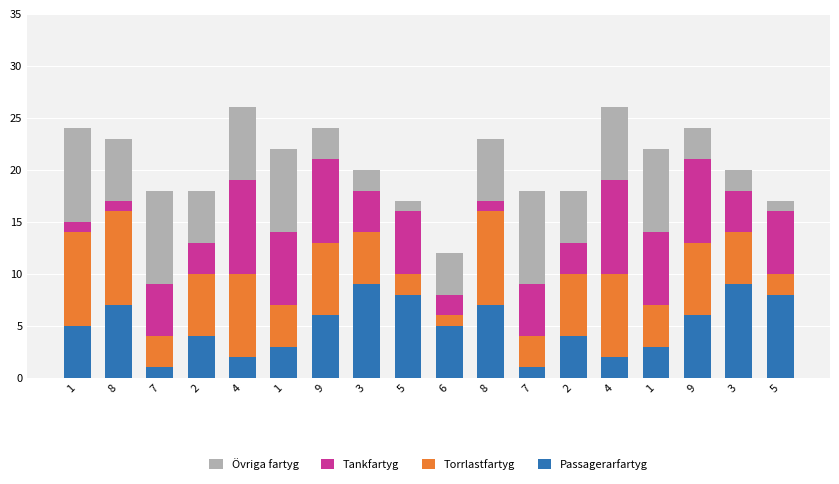

Which series has the widest spread of values?

Passagerarfartyg